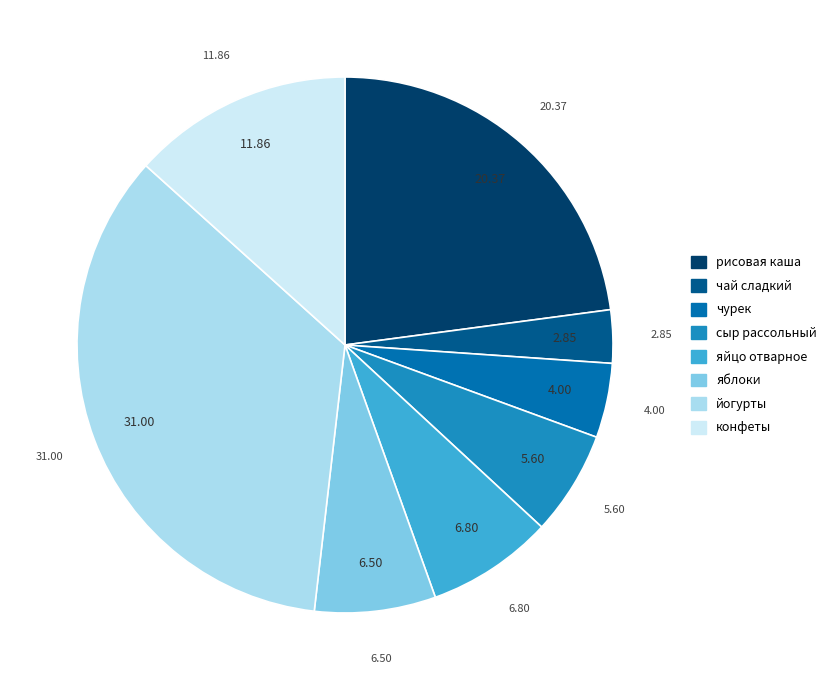

Is there a majority slice in this chart?

No